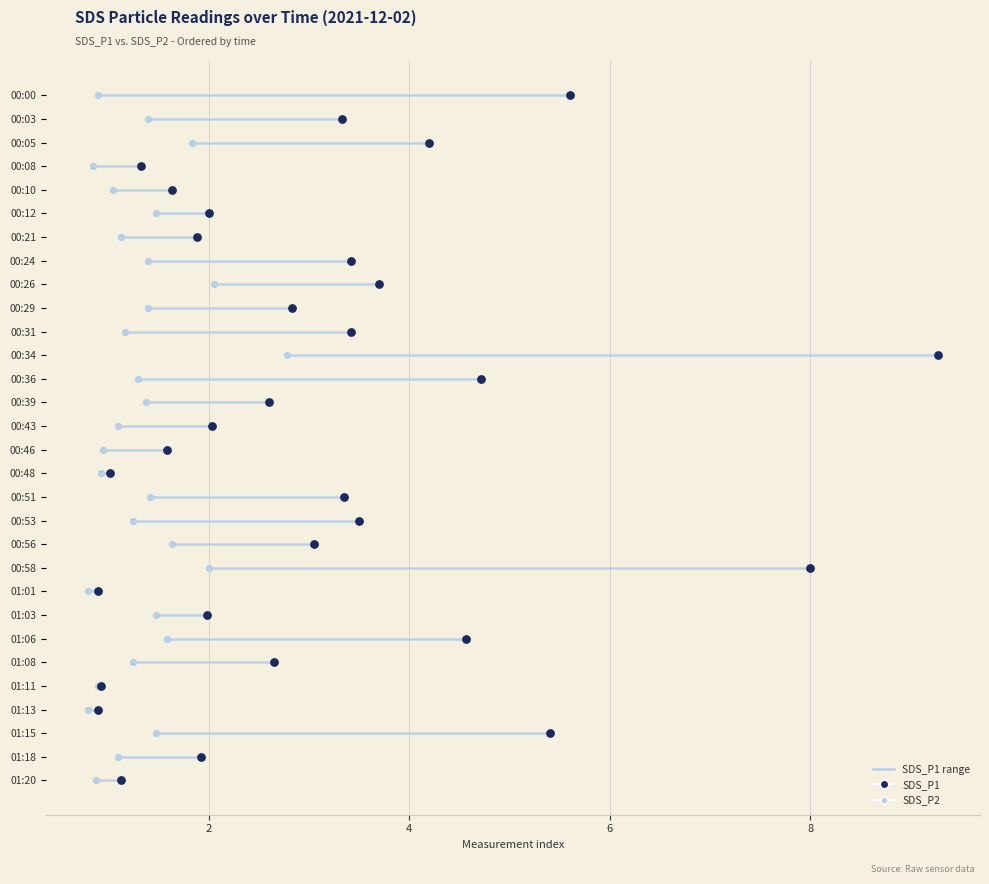

What are all the series names shown in the legend?

SDS_P1, SDS_P2